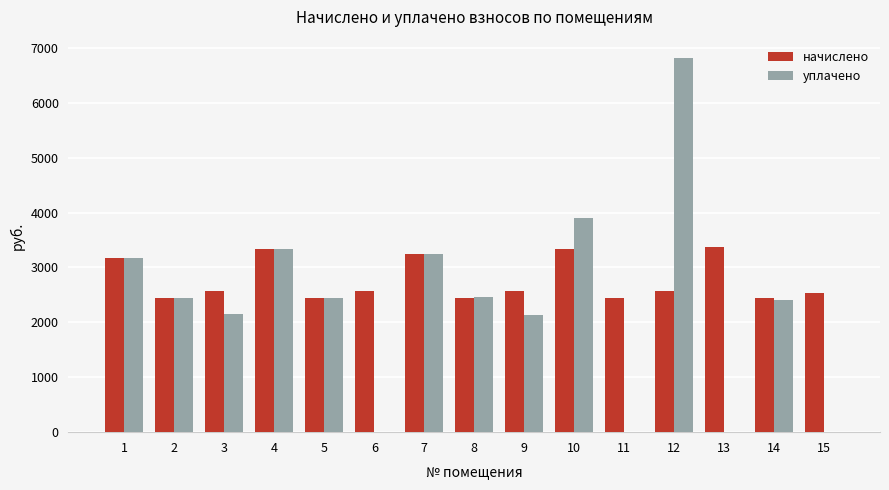

Are the bars grouped side by side (vs. stacked)?

Yes